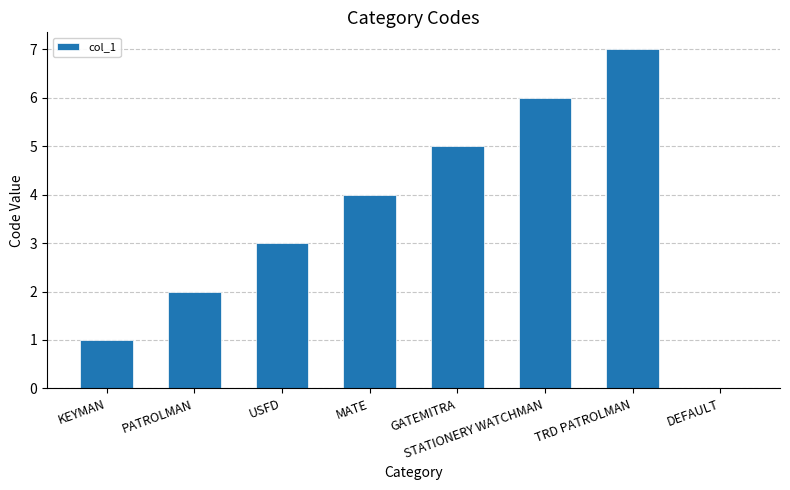

At which label is the value closest to 3?

USFD